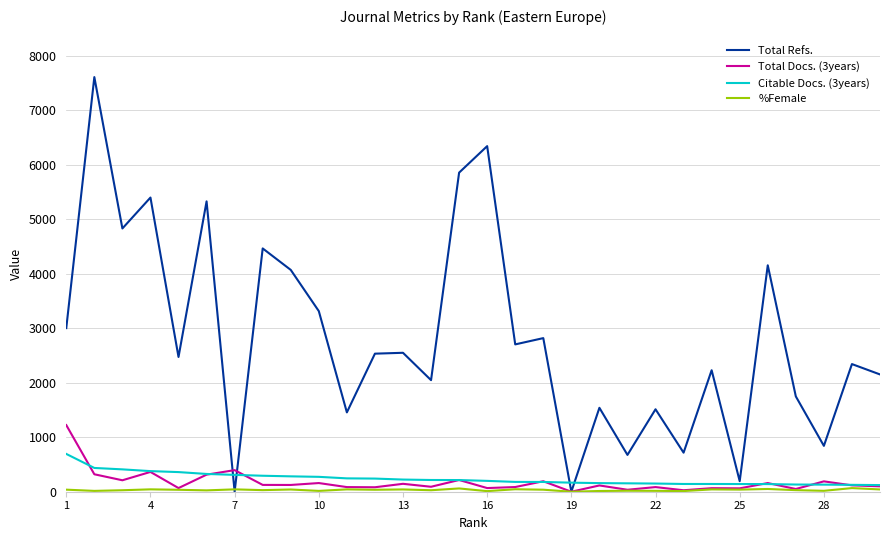

What is the maximum value shown in the chart?

7604.0